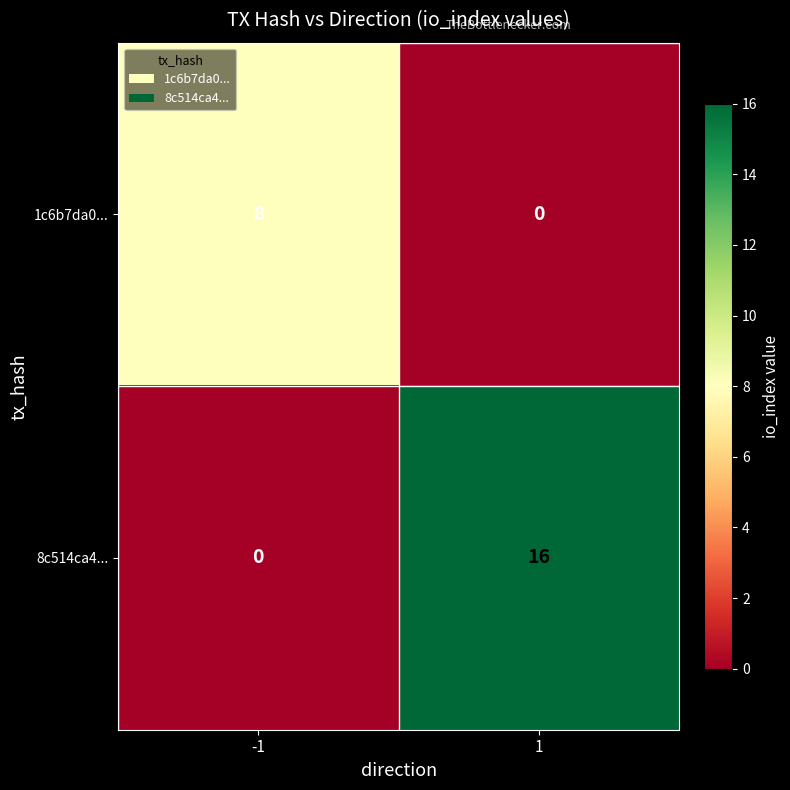

Rank the series at -1 from highest to lowest value.

1c6b7da0..., 8c514ca4...